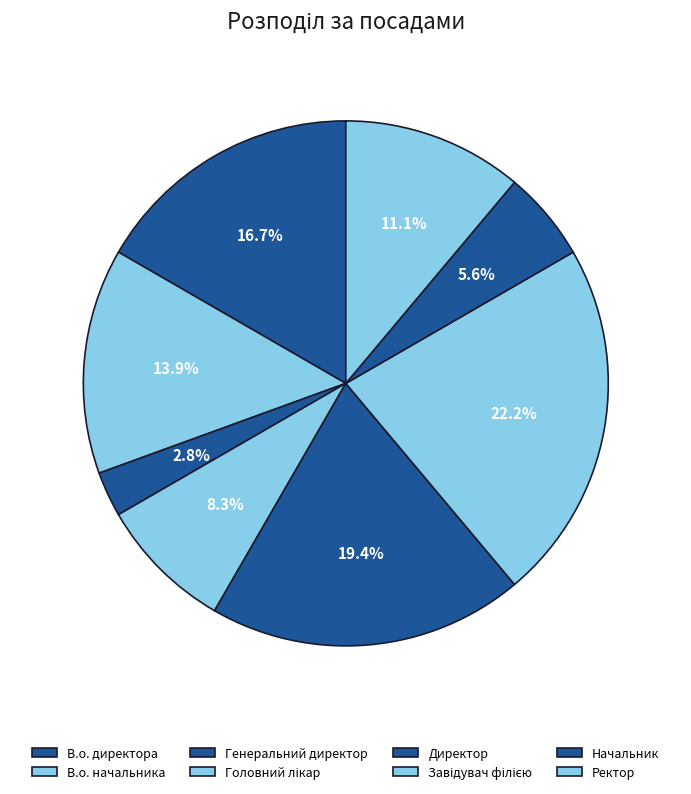

Which slice is the largest?

Завідувач філією